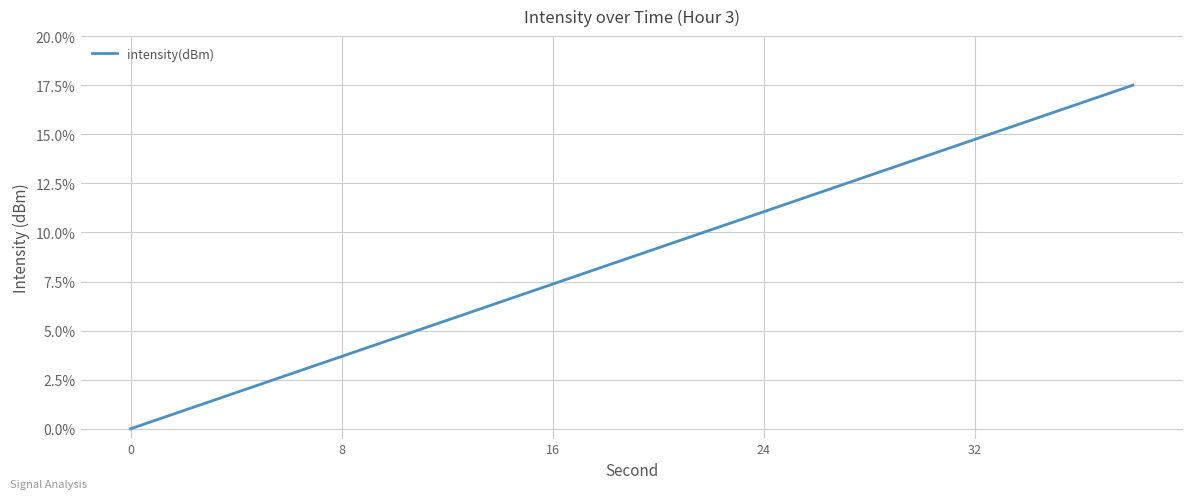

Does the chart have visible grid lines?

Yes